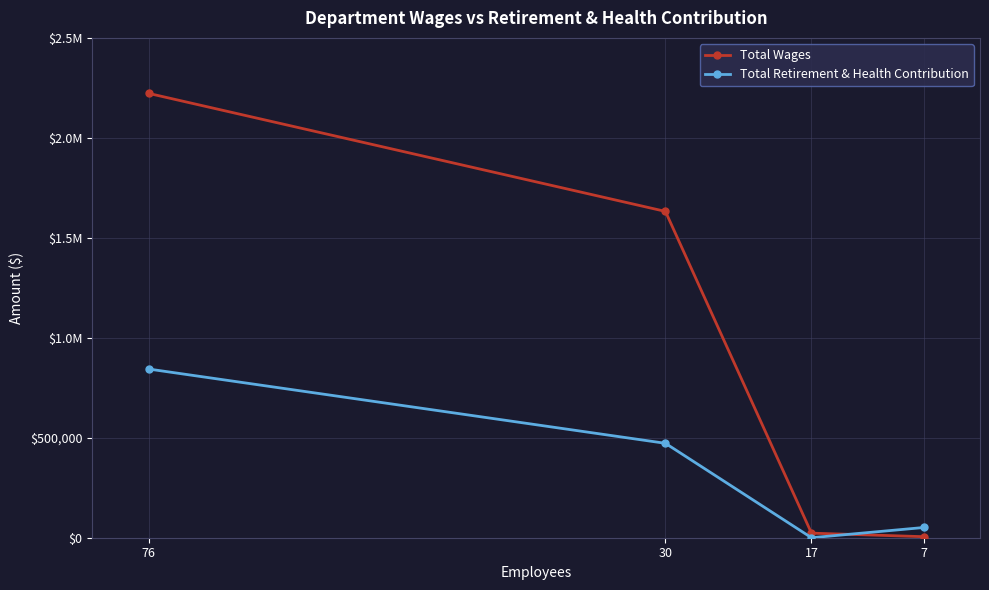

Where is the first local minimum for Total Retirement & Health Contribution?

17